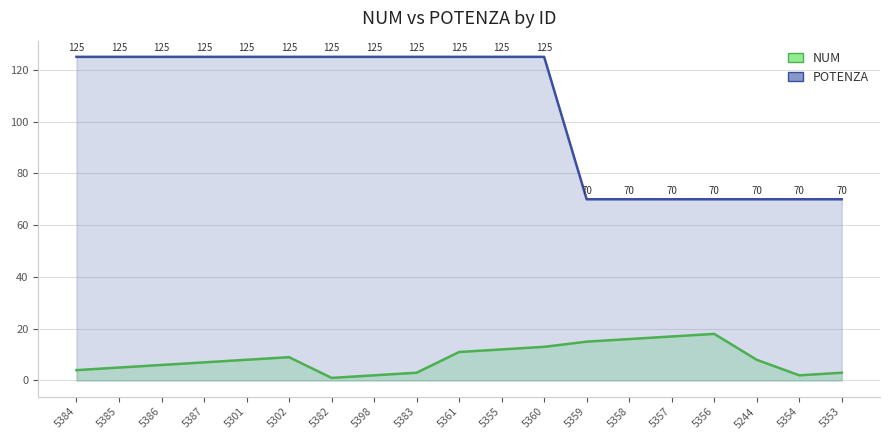

Where is the first local maximum for NUM?

5302